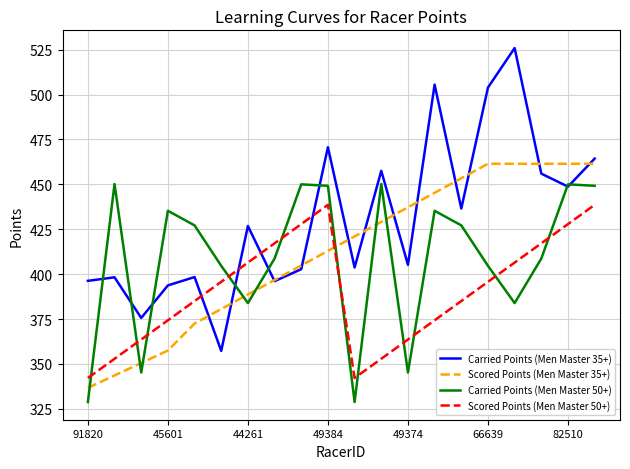

How many times do Carried Points (Men Master 35+) and Scored Points (Men Master 35+) cross each other?

12